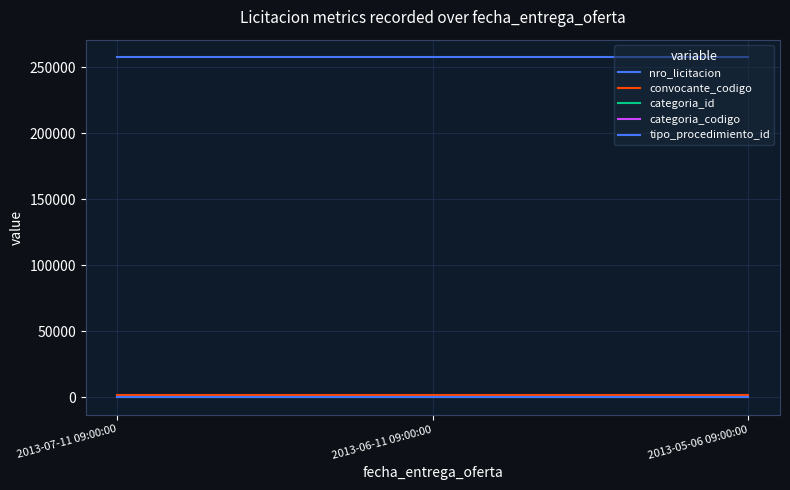

Does the chart display data point markers on the line(s)?

No